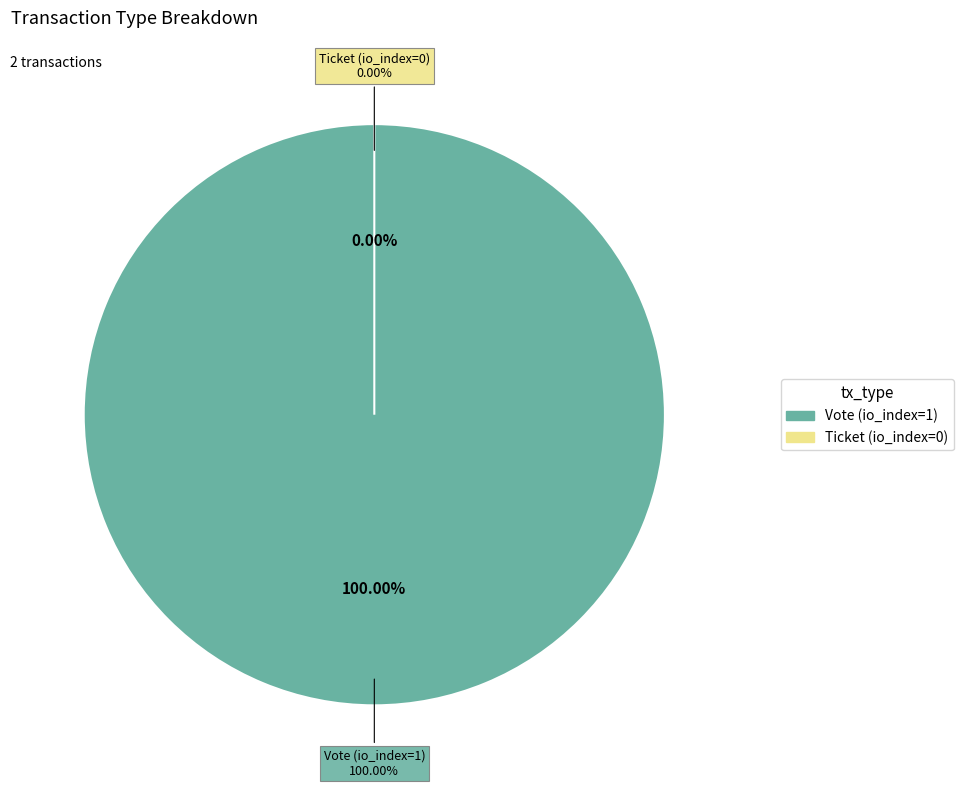

How many segments does this pie chart have?

2